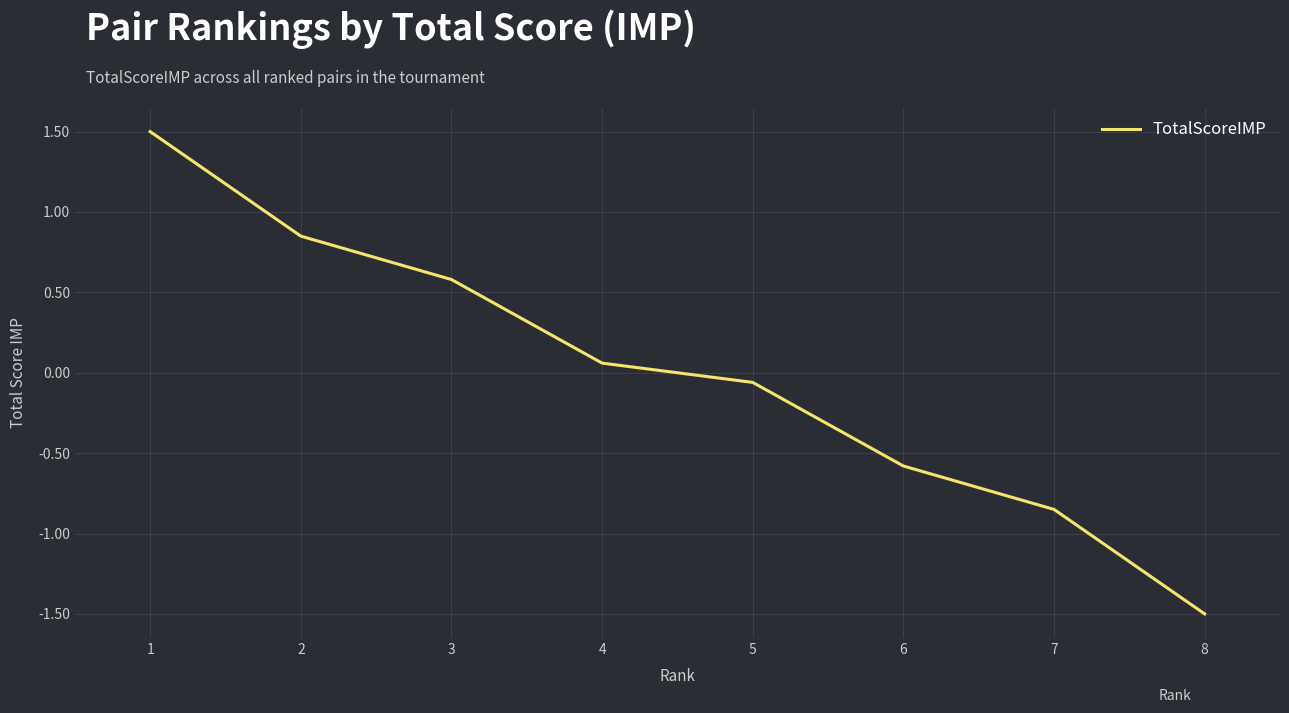

How many positive values are there?

4